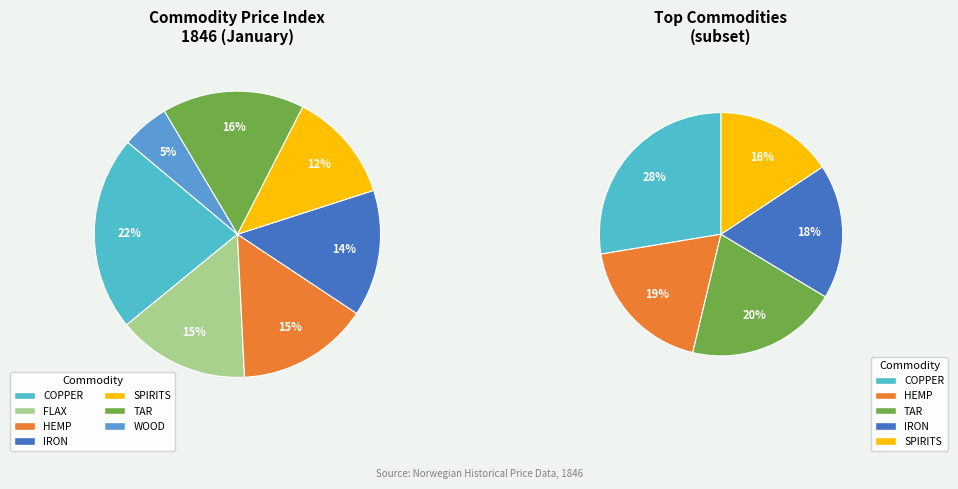

To the nearest percent, what percentage of the pie is COPPER?

22%